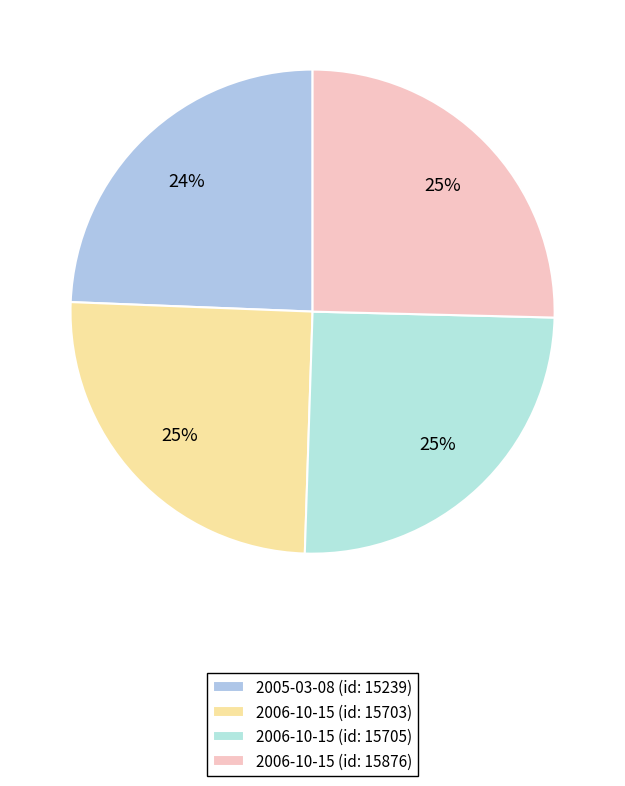

Count the number of slices in the pie.

4